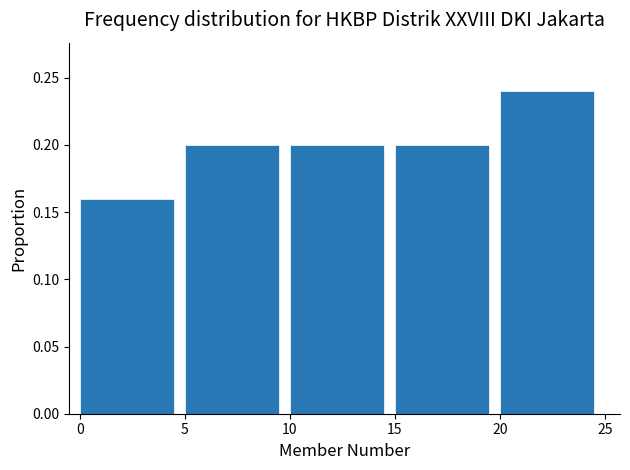

Reading left to right, list every bar in this chart as the range it spans on the x-axis followed by its height. The values are not printed on the chart, so give them approximately, as read against the axis.

0 to 5: 0.16
5 to 10: 0.20
10 to 15: 0.20
15 to 20: 0.20
20 to 25: 0.24